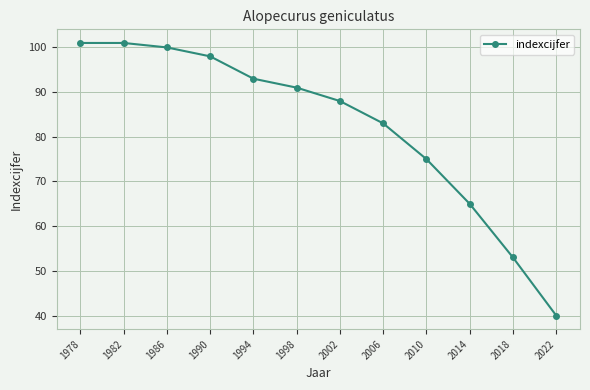

Reading left to right, extract all data points from this chart.

1978=101	1982=101	1986=100	1990=98	1994=93	1998=91	2002=88	2006=83	2010=75	2014=65	2018=53	2022=40